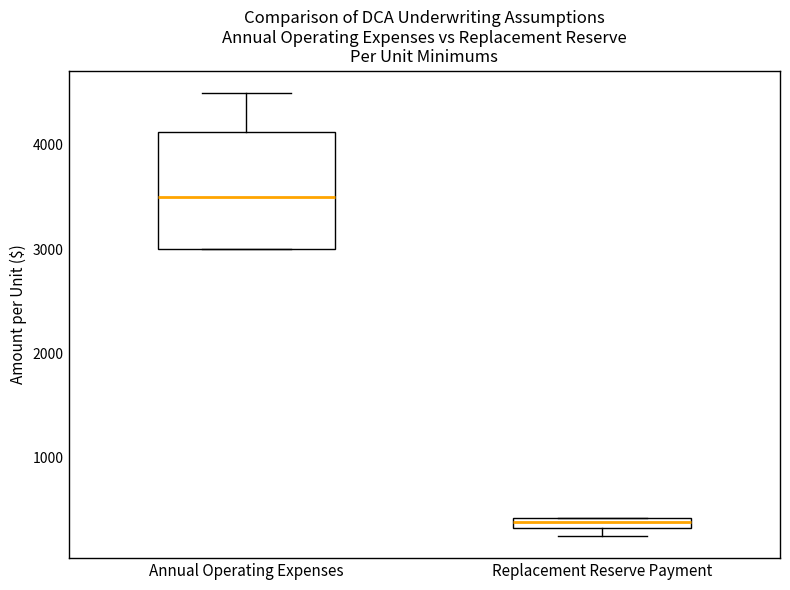

Where is the upper edge of the box for Replacement Reserve Payment on the y-axis? The values are not printed on the chart, so give them approximately, as read against the axis.

400